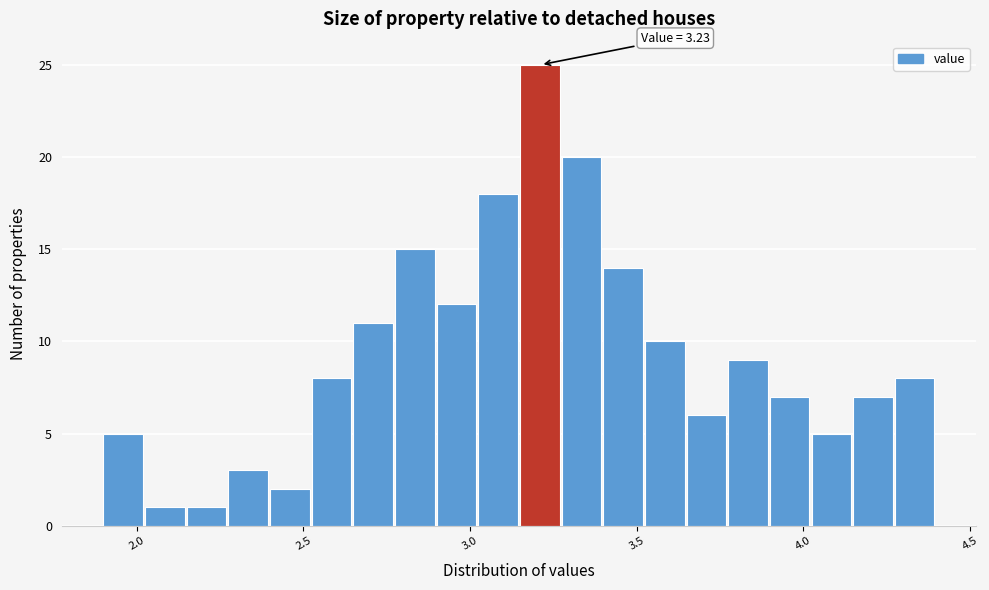

Read against the x-axis, roughly where is the centre of the tallest bar?

3.20